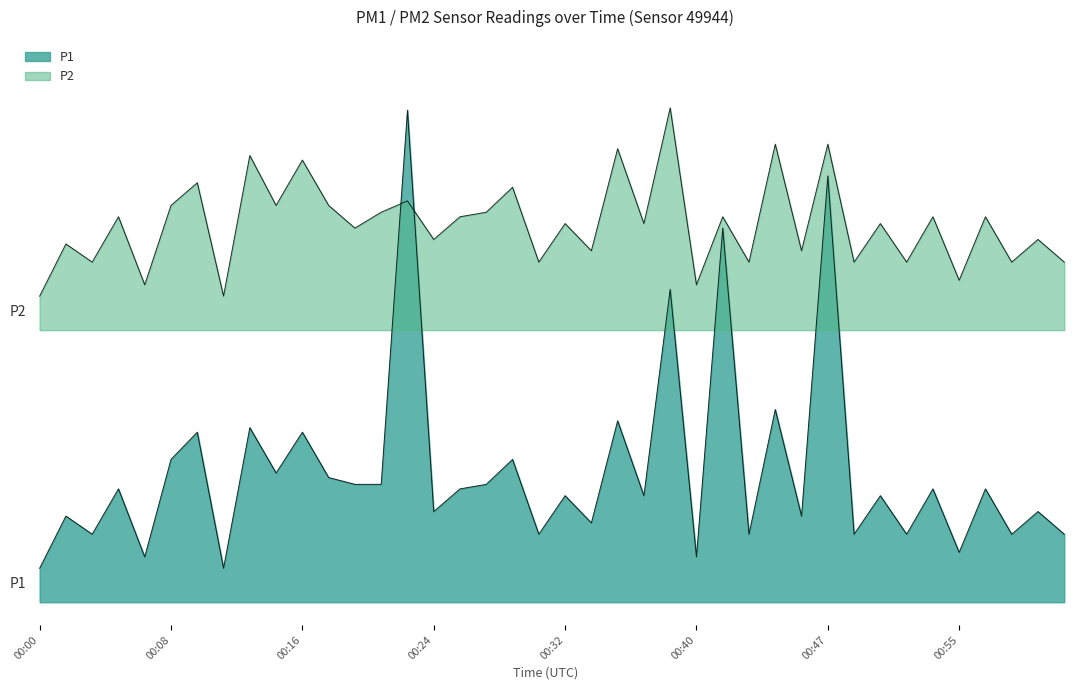

Reading right to left, list all the values displayed in this chart.

P1: 01:02=0.3	01:00=0.4	00:58=0.3	00:57=0.5	00:55=0.2	00:54=0.5	00:52=0.3	00:51=0.5	00:49=0.3	00:47=1.9	00:46=0.4	00:44=0.8	00:43=0.3	00:41=1.6	00:40=0.2	00:38=1.4	00:37=0.5	00:35=0.8	00:33=0.3	00:32=0.5	00:30=0.3	00:28=0.6	00:27=0.5	00:25=0.5	00:24=0.4	00:22=2.2	00:21=0.5	00:19=0.5	00:18=0.6	00:16=0.8	00:14=0.6	00:13=0.8	00:11=0.1	00:10=0.8	00:08=0.6	00:07=0.2	00:05=0.5	00:03=0.3	00:02=0.4	00:00=0.1
P2: 01:02=1.5	01:00=1.6	00:58=1.5	00:57=1.7	00:55=1.4	00:54=1.7	00:52=1.5	00:51=1.7	00:49=1.5	00:47=2.0	00:46=1.5	00:44=2.0	00:43=1.5	00:41=1.7	00:40=1.4	00:38=2.2	00:37=1.7	00:35=2.0	00:33=1.5	00:32=1.7	00:30=1.5	00:28=1.8	00:27=1.7	00:25=1.7	00:24=1.6	00:22=1.8	00:21=1.7	00:19=1.6	00:18=1.8	00:16=1.9	00:14=1.8	00:13=2.0	00:11=1.3	00:10=1.9	00:08=1.8	00:07=1.4	00:05=1.7	00:03=1.5	00:02=1.6	00:00=1.3